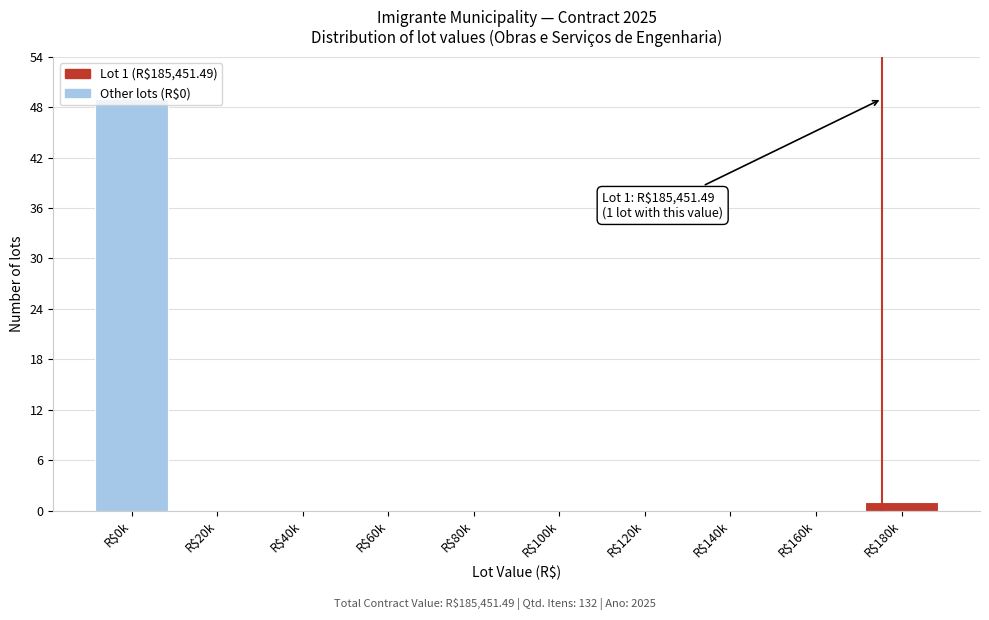

Which label corresponds to the largest value in the chart?

R$0k